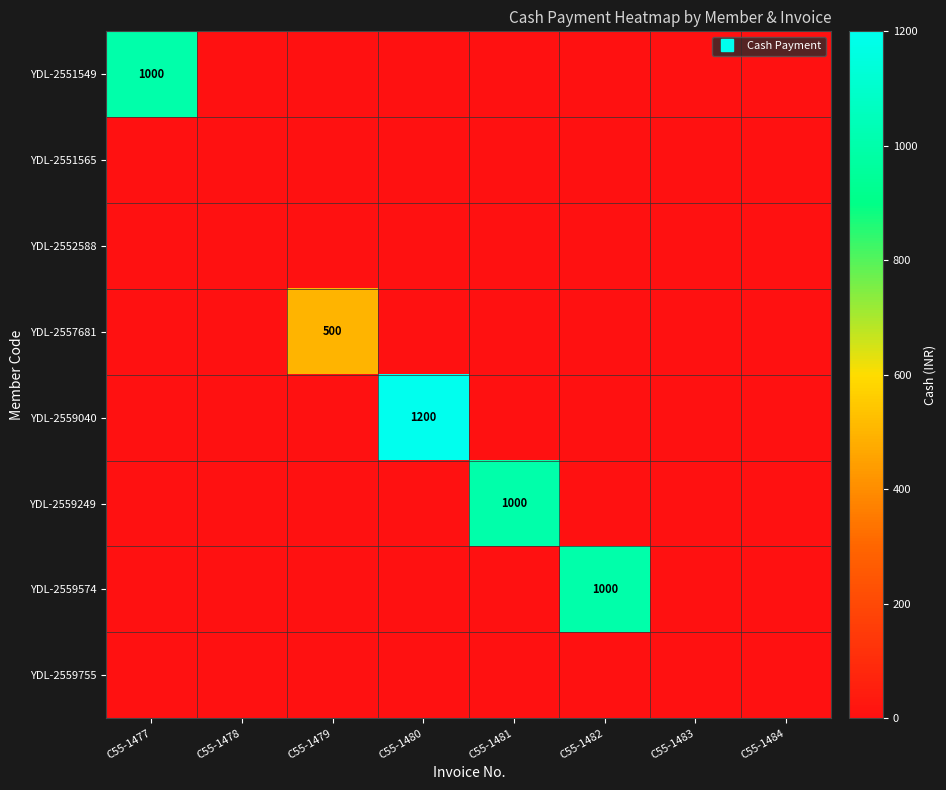

Between C55-1480 and C55-1483, which is larger?

C55-1480